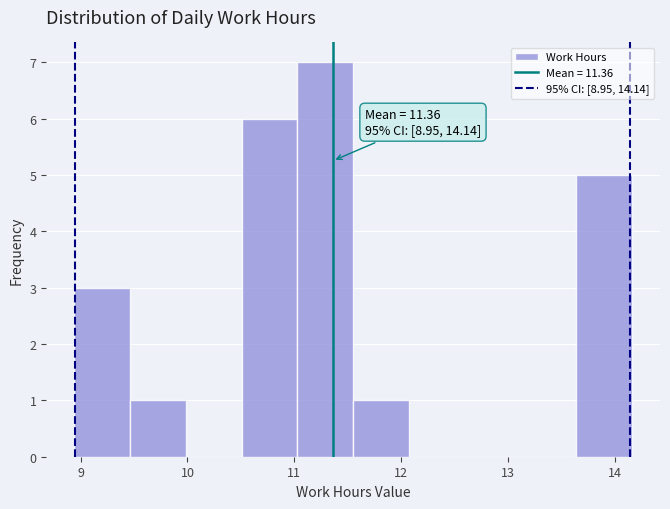

Which range on the x-axis has the tallest bar?

11.0 to 11.6